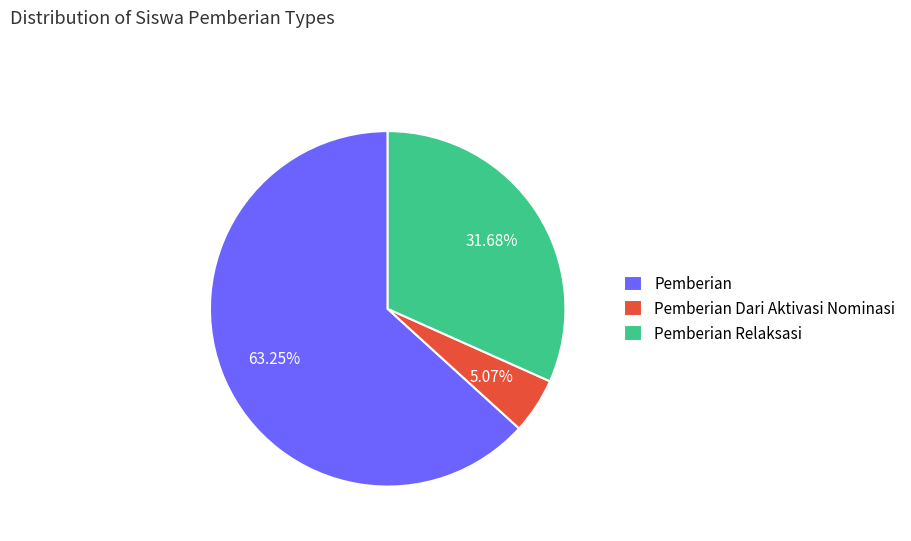

How many segments does this pie chart have?

3